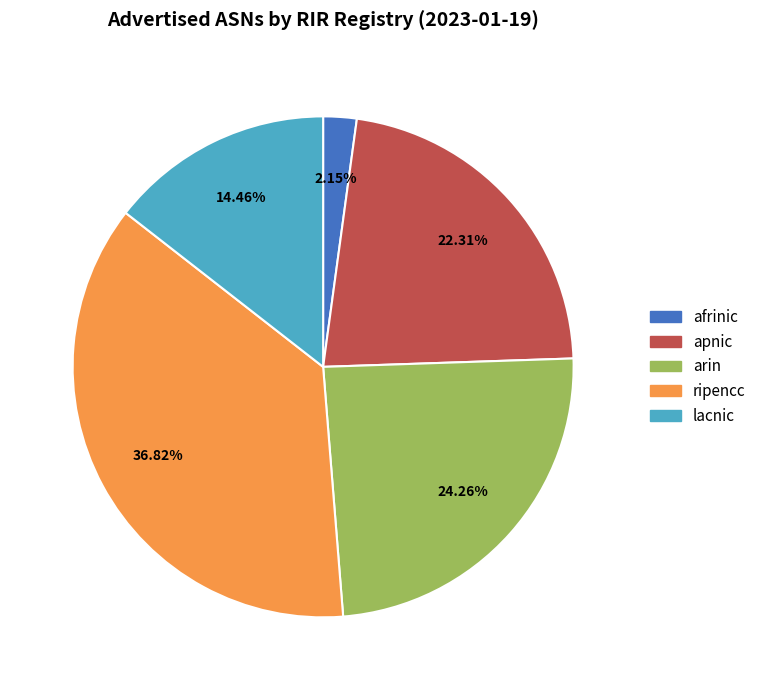

Is afrinic the majority of the pie?

No